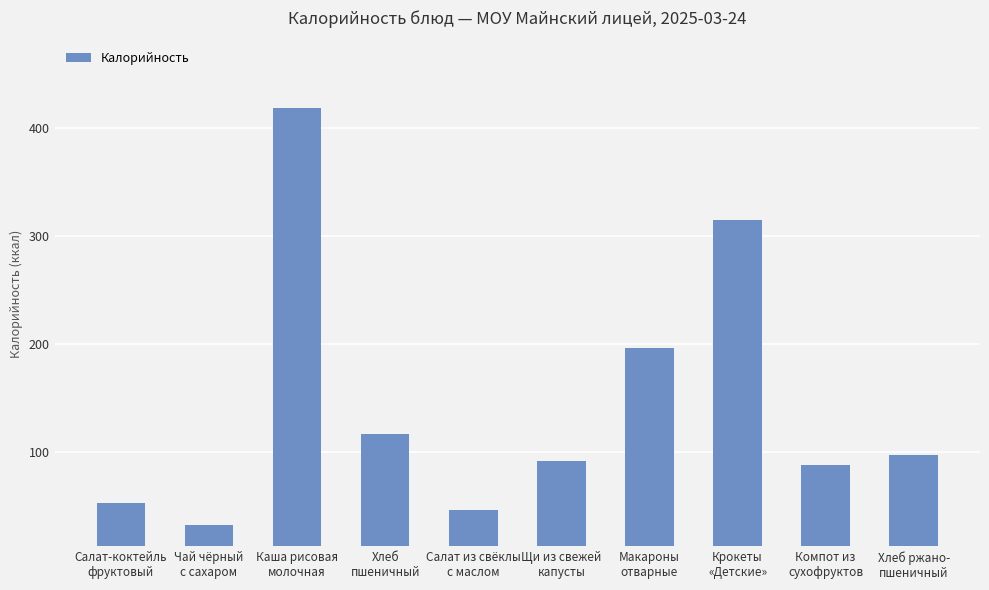

What is the difference between the maximum and second lowest values?

371.5